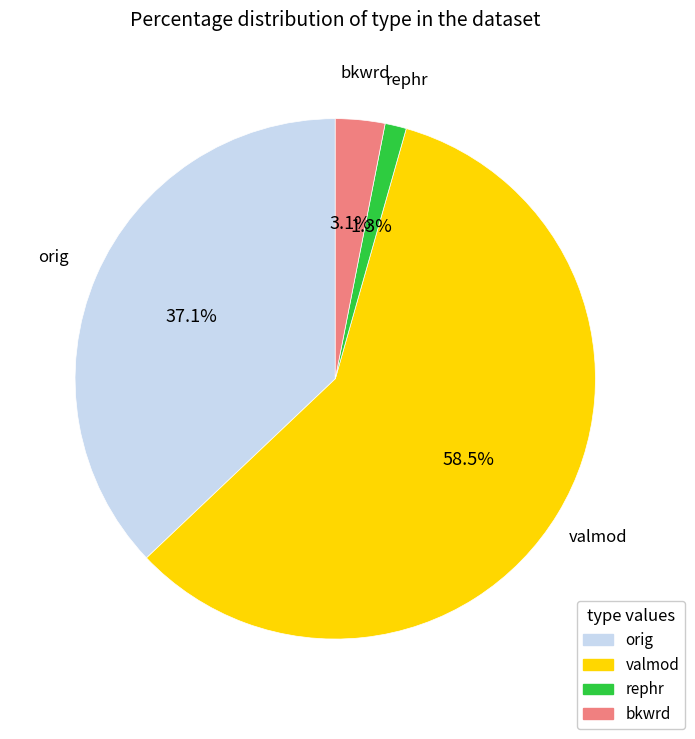

Which category has the smallest portion of the pie?

rephr